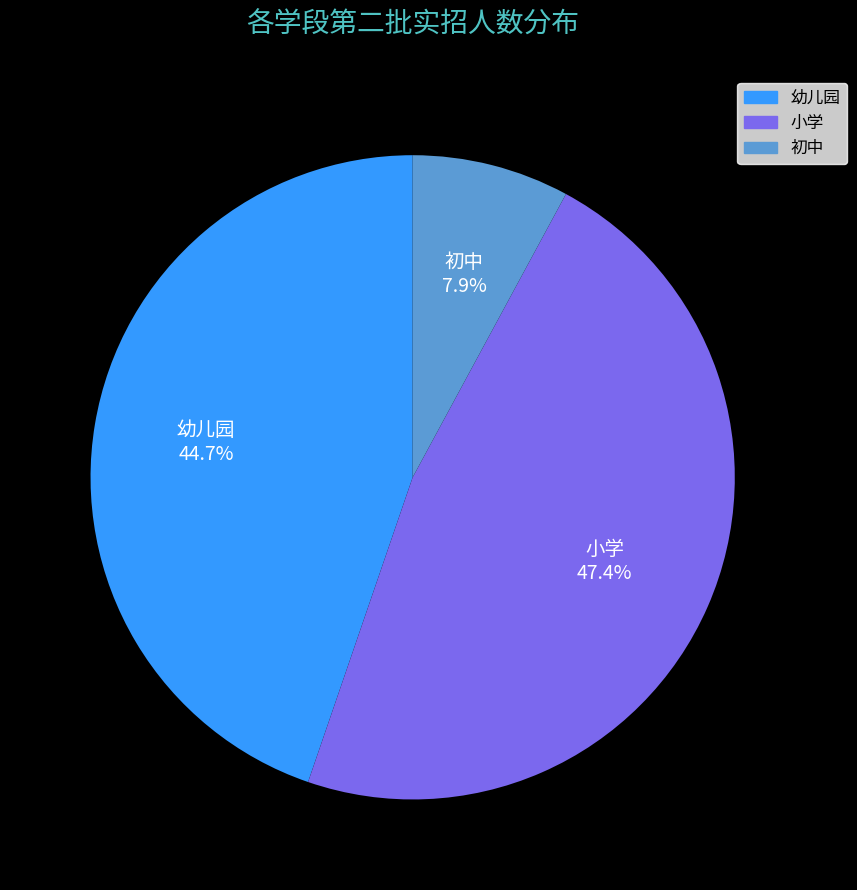

To the nearest percent, what is the difference between the 幼儿园 and 初中 slice percentages?

37%